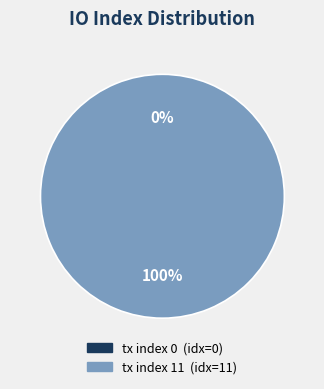

Count the number of slices in the pie.

2